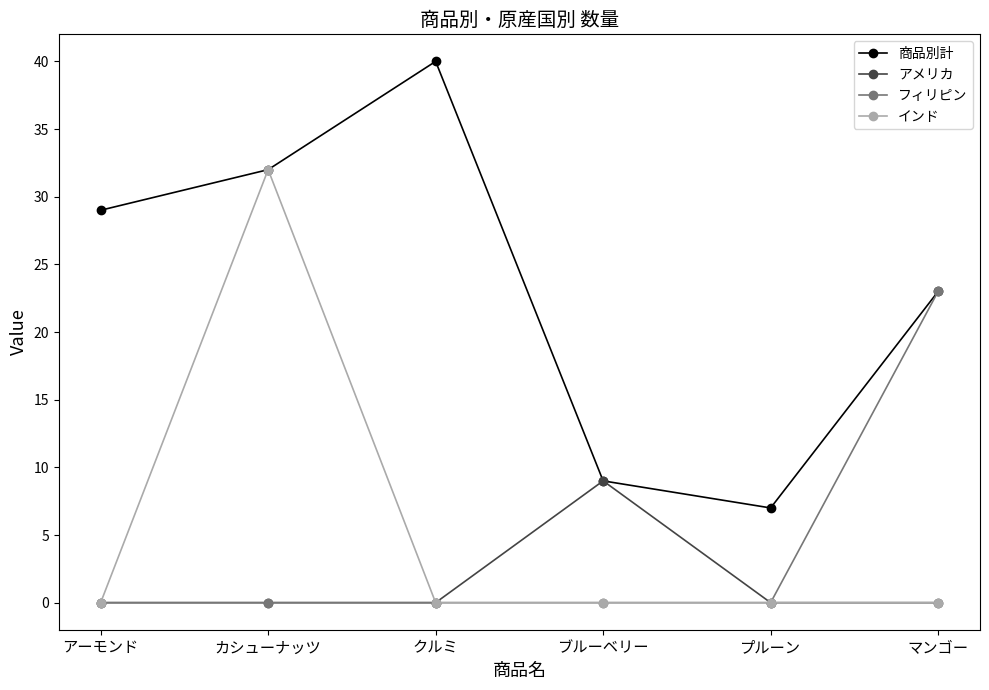

What is the difference between the maximum and second lowest values in the 商品別計 series?

31